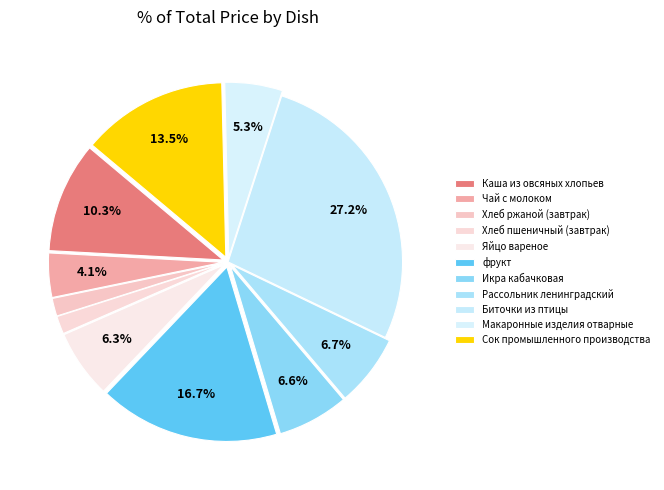

Do фрукт and Сок промышленного производства together represent more than half of the pie?

No